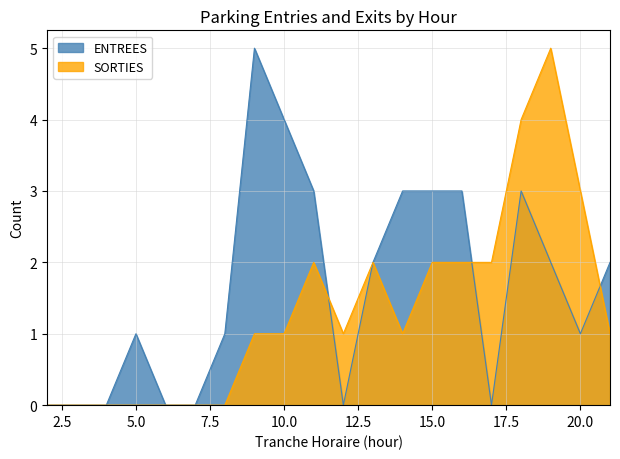

Reading left to right, what are all the values shown in this chart?

ENTREES: 0	0	0	1	0	0	1	5	4	3	0	2	3	3	3	0	3	2	1	2
SORTIES: 0	0	0	0	0	0	0	1	1	2	1	2	1	2	2	2	4	5	3	1